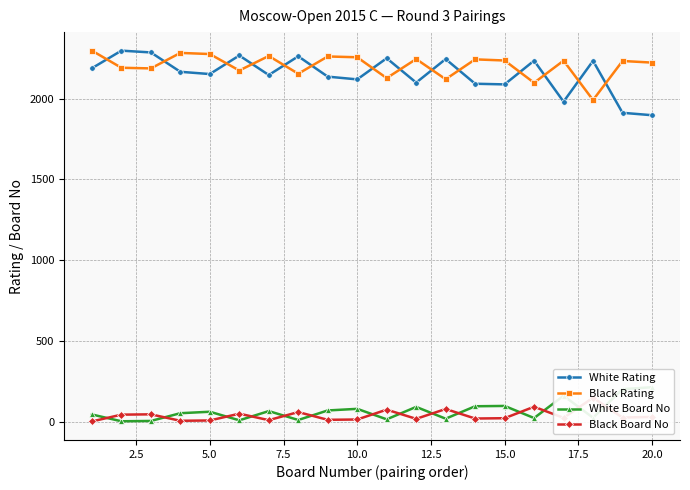

True or false: Black Rating has more than 0 interior local peaks.

True